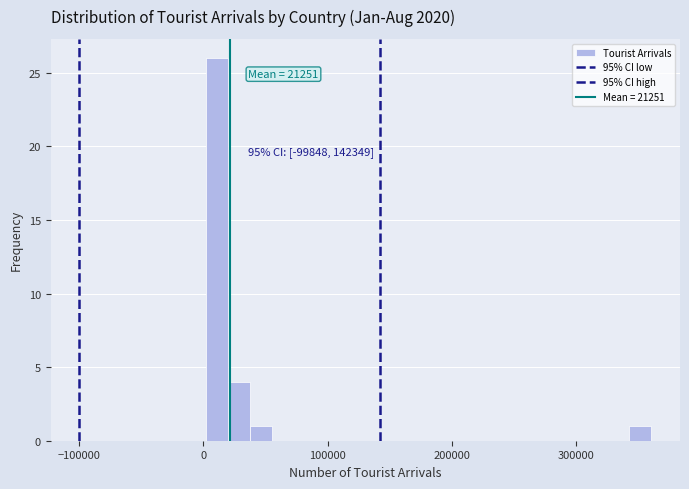

Read against the x-axis, roughly where is the centre of the tallest bar?

10000